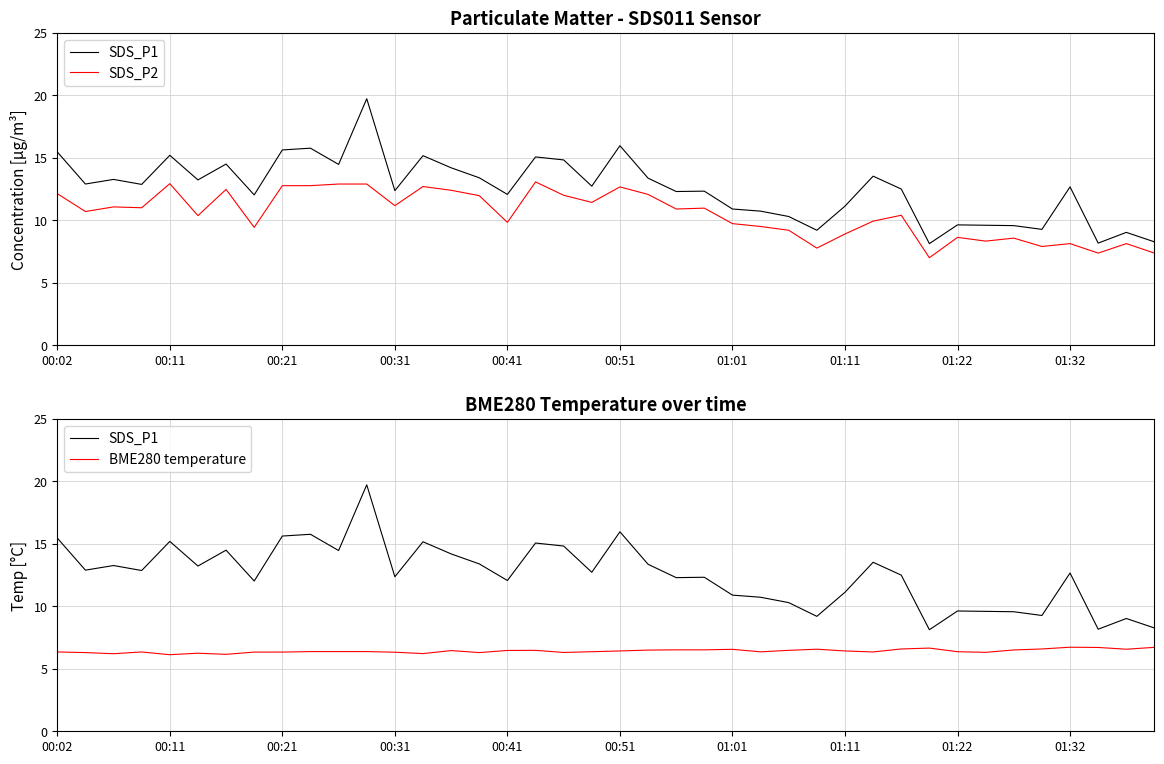

Does the chart display data point markers on the line(s)?

No